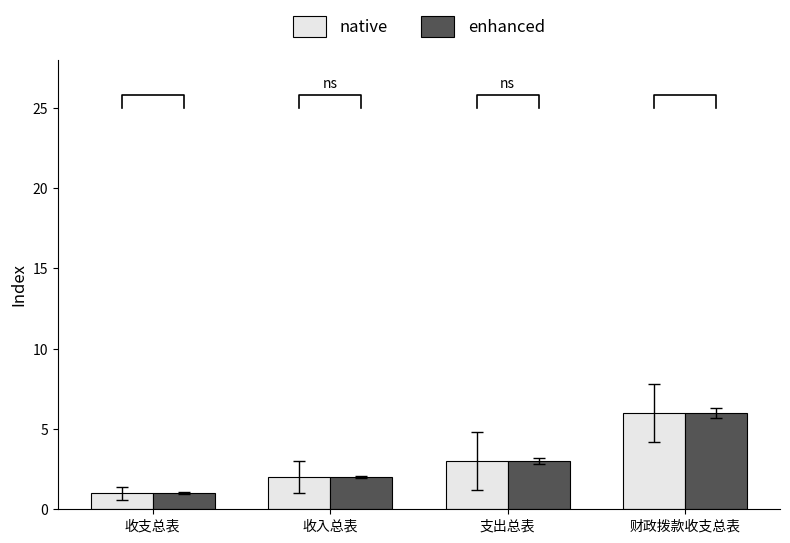

Which series has the largest range (max minus min)?

native